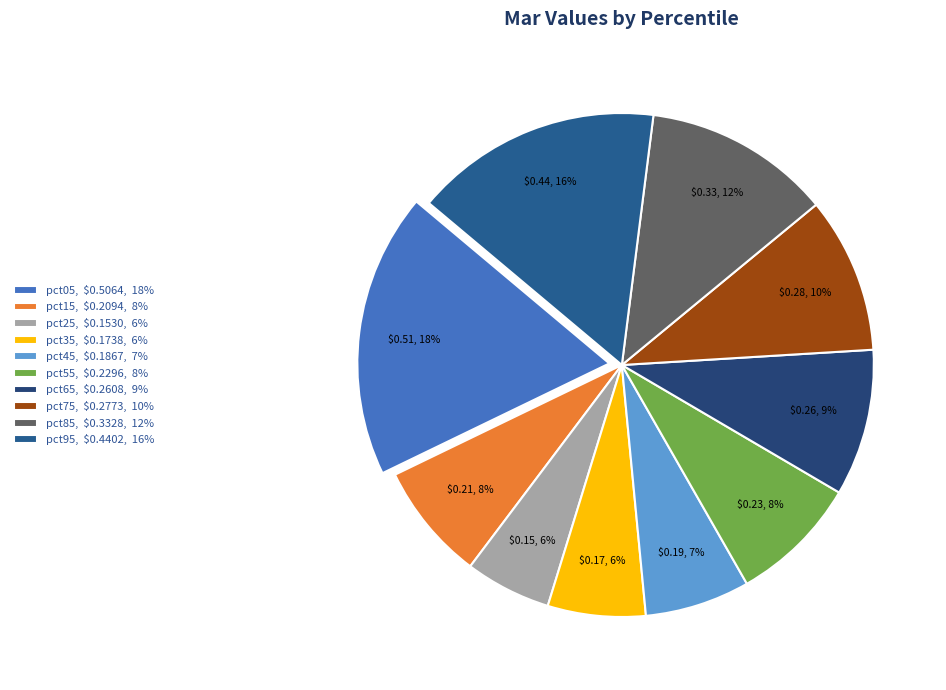

Combined, what portion of the pie is pct35 and pct45?

13.0%